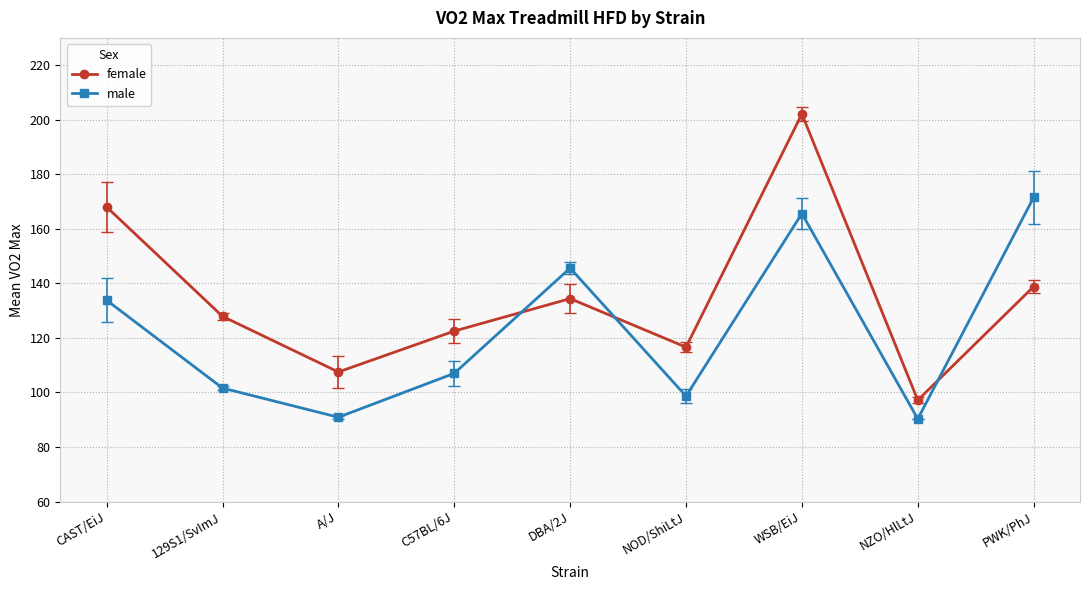

At which category does female reach its first local valley?

A/J